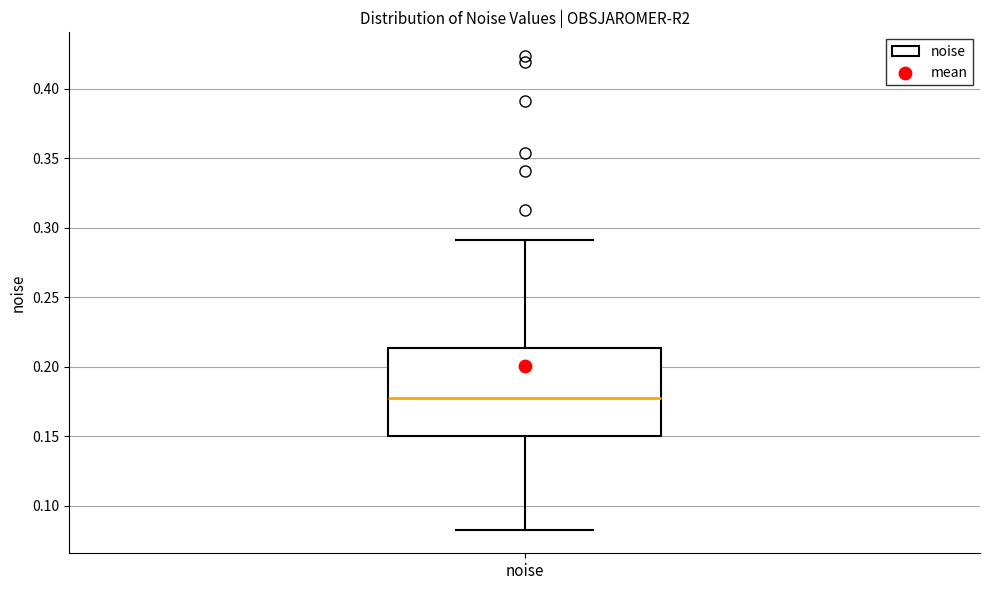

Transcribe this box plot: give where the median line is, the range the box spans, and where the two whiskers end, as read against the y-axis. The values are not printed on the chart, so give them approximately, as read against the axis.

median 0.180, box 0.150 to 0.215, whiskers 0.085 to 0.290